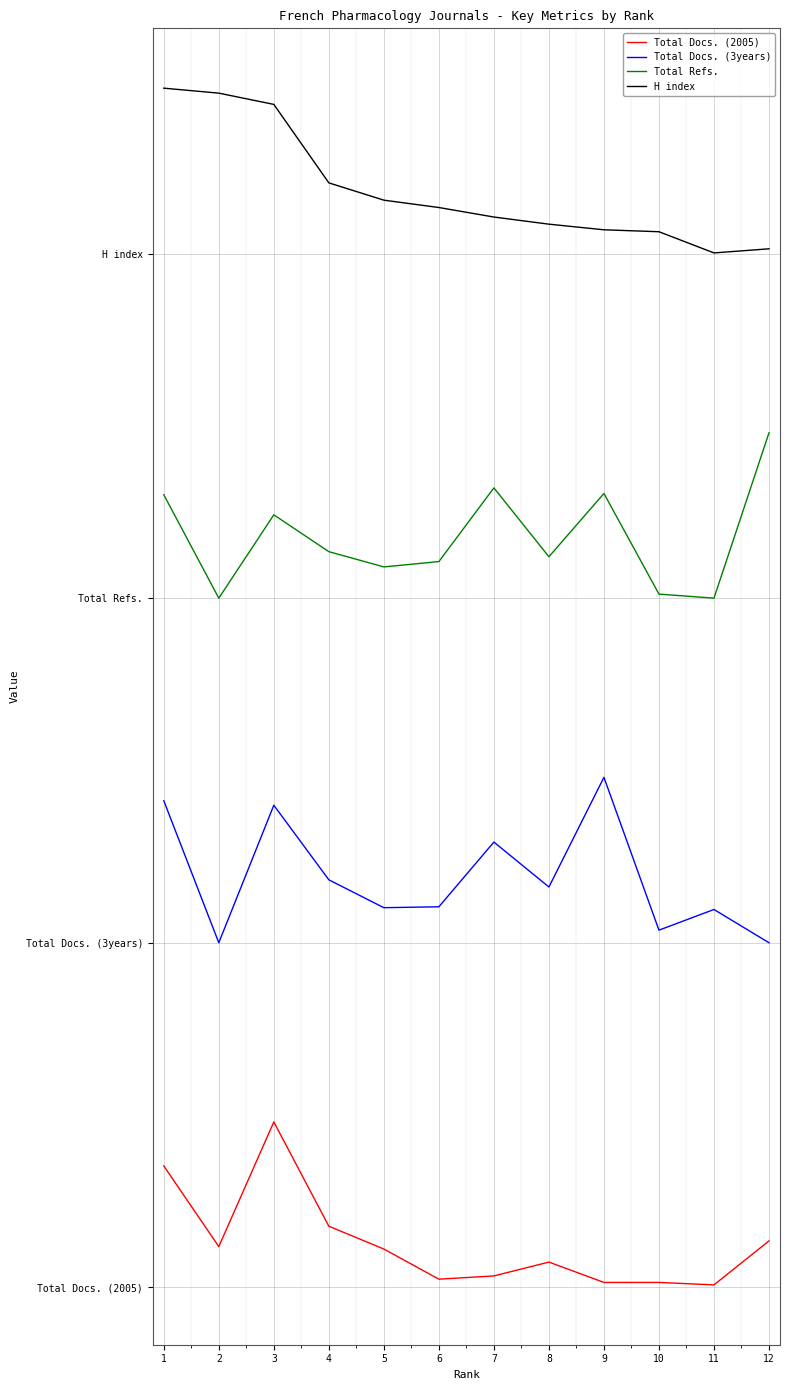

Reading left to right, extract all data points from this chart.

Total Docs. (2005): 0.1	0.0	0.2	0.1	0.0	0.0	0.0	0.0	0.0	0.0	0.0	0.0
Total Docs. (3years): 0.5	0.3	0.5	0.4	0.4	0.4	0.4	0.4	0.5	0.3	0.4	0.3
Total Refs.: 0.8	0.7	0.7	0.7	0.7	0.7	0.8	0.7	0.8	0.7	0.7	0.8
H index: 1.2	1.2	1.1	1.1	1.1	1.0	1.0	1.0	1.0	1.0	1.0	1.0